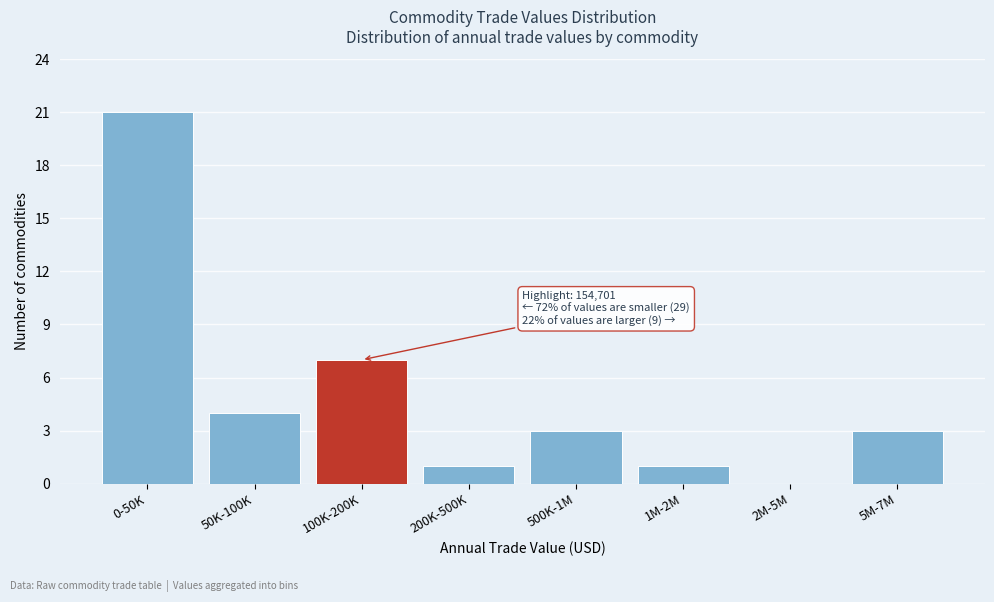

Reading left to right, transcribe all the data shown in this chart.

0-50K=21	50K-100K=4	100K-200K=7	200K-500K=1	500K-1M=3	1M-2M=1	2M-5M=0	5M-7M=3